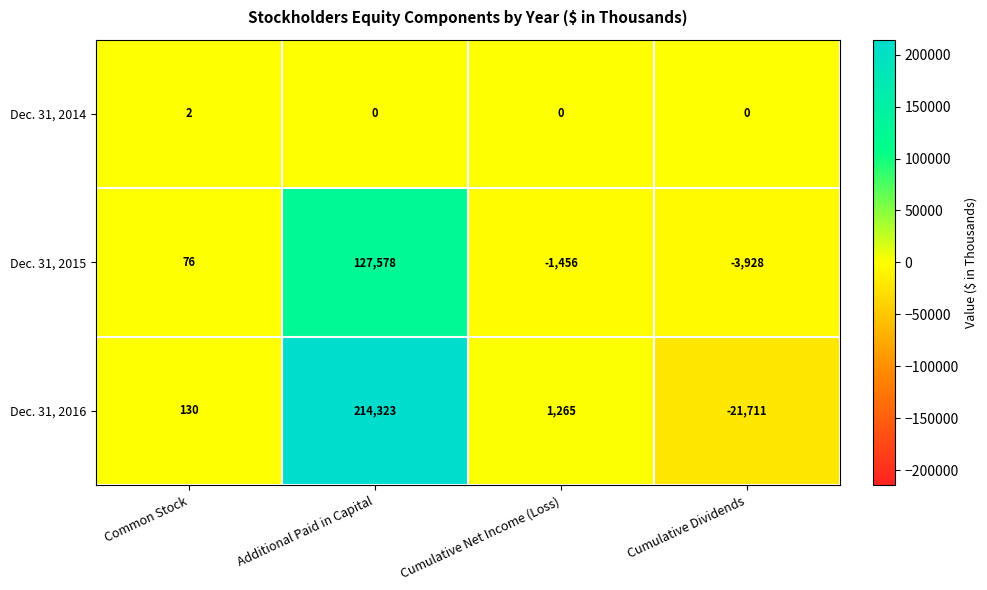

Which series has the largest range (max minus min)?

Dec. 31, 2016